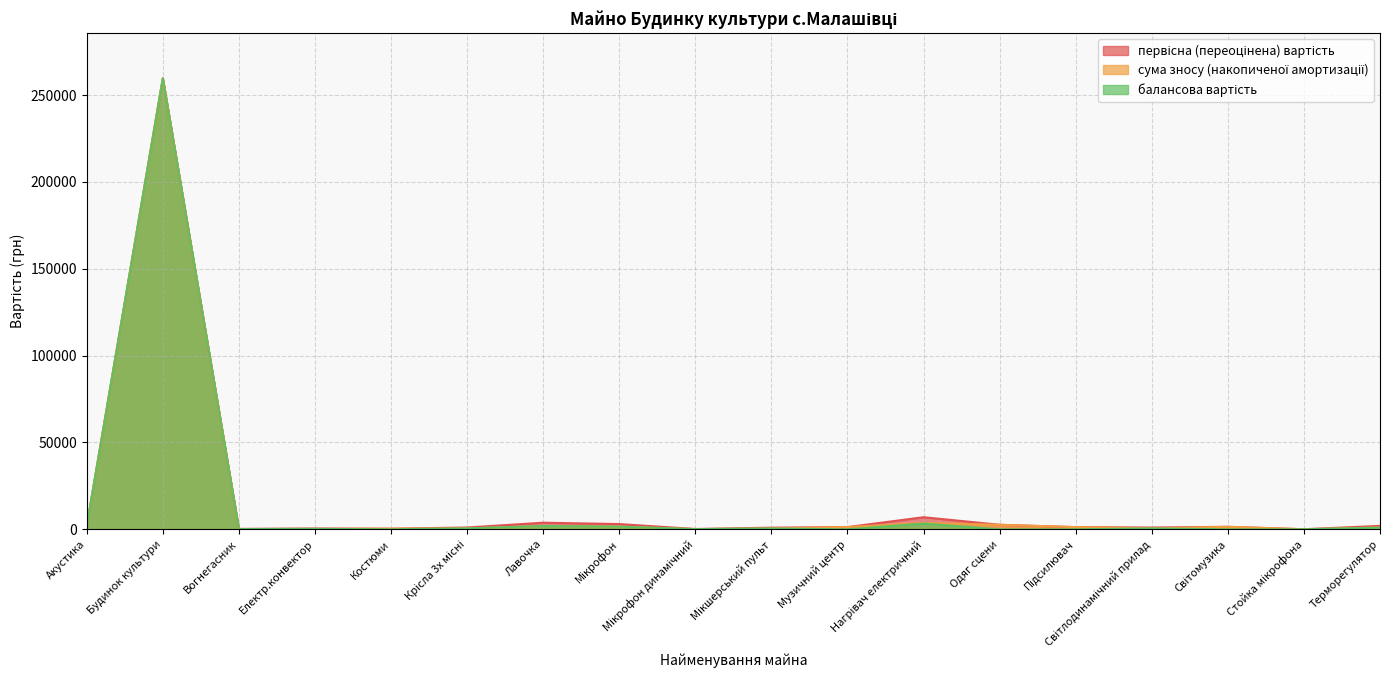

What is the lowest value of the первісна (переоцінена) вартість series?

21.0